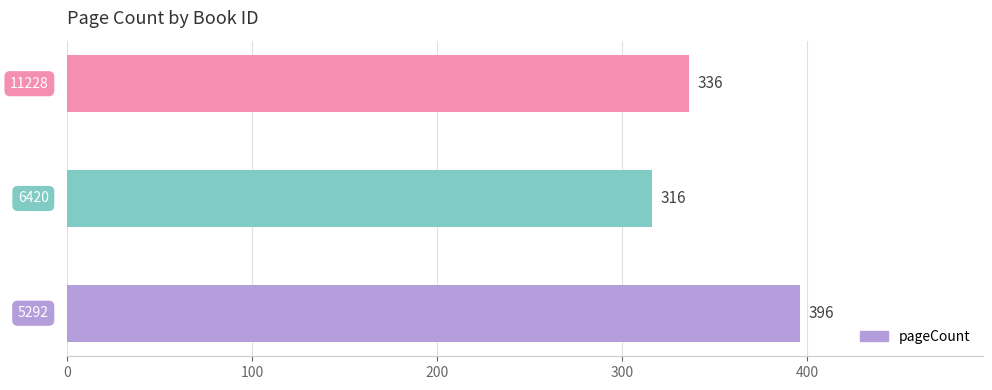

How many data points does each series have?

3